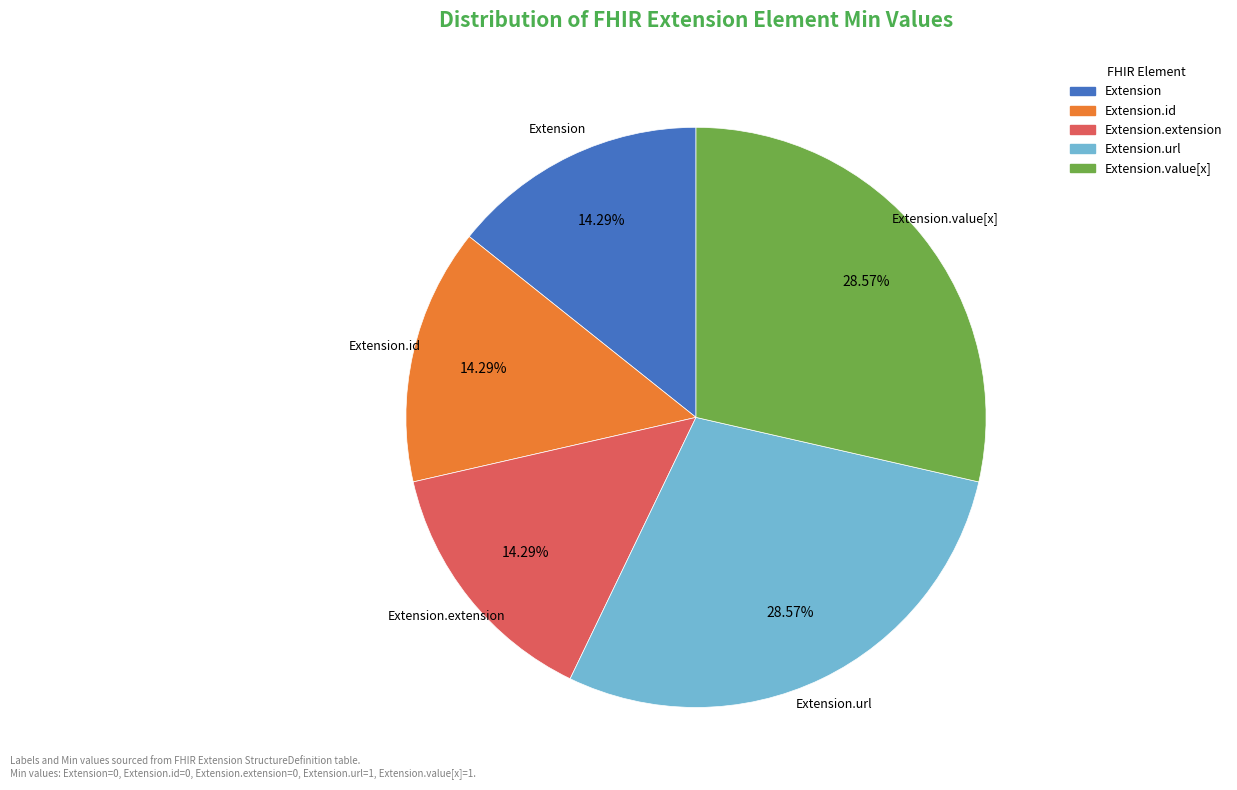

Does any single category account for the majority?

No